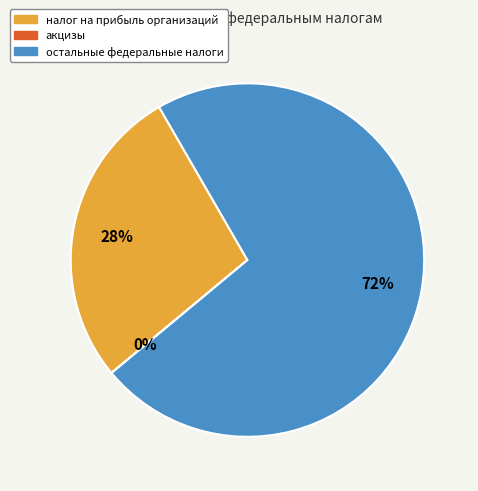

Is there a majority slice in this chart?

Yes